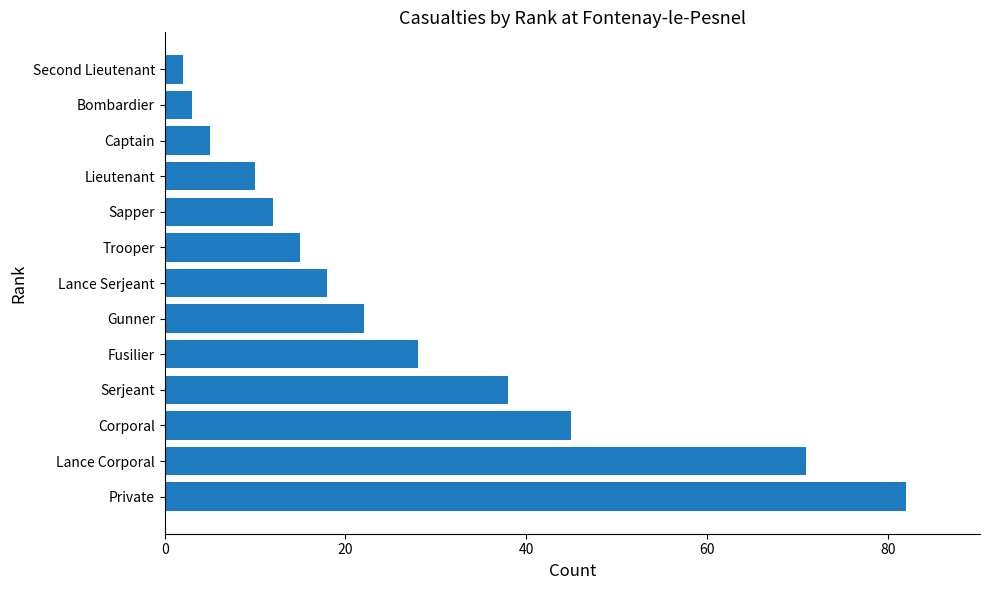

Count the number of data series in this chart.

1